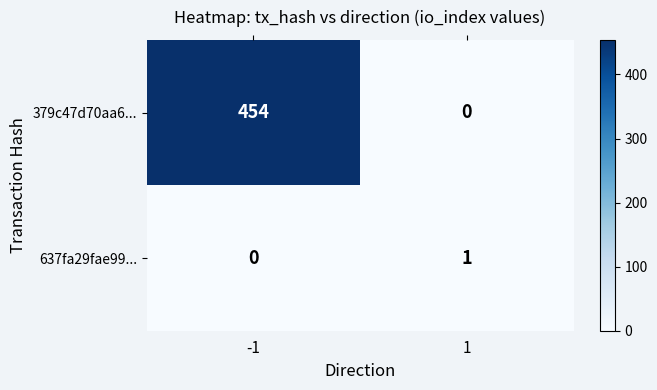

Is the value of 637fa29fae99... at 1 greater than the value of 379c47d70aa6... at 1?

Yes